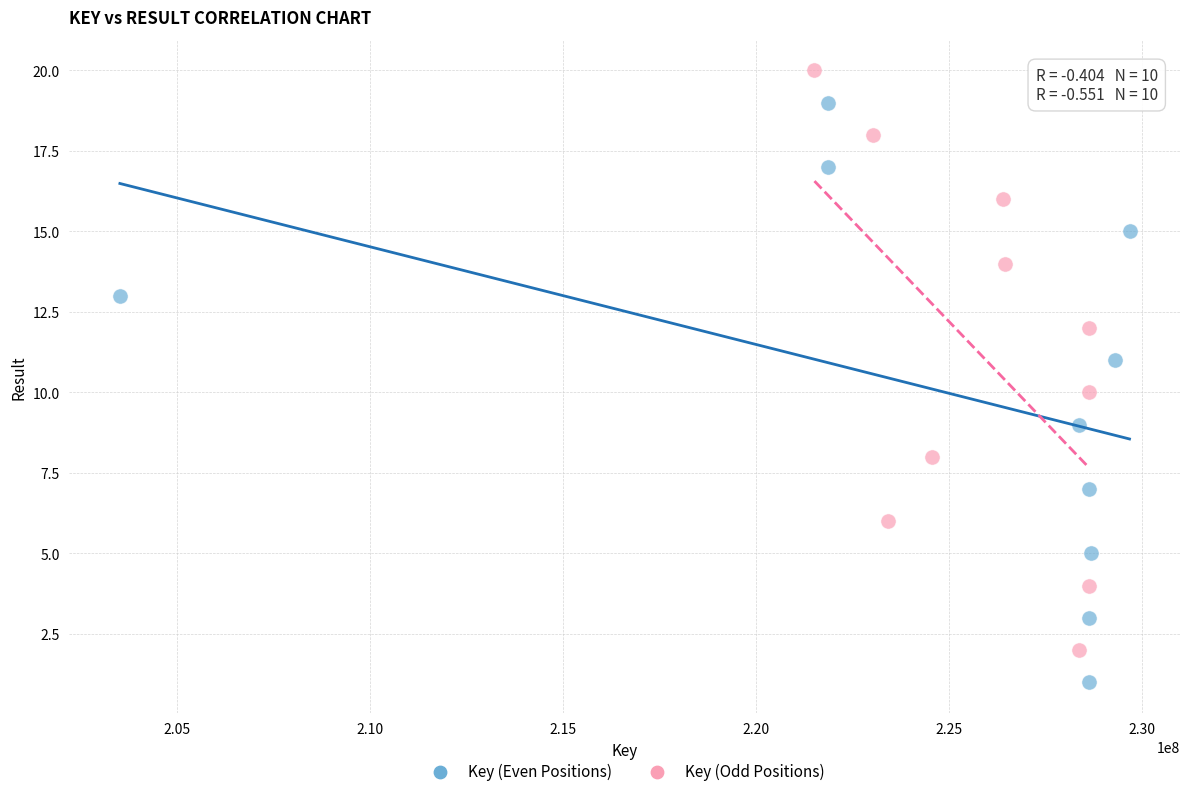

Which series contains the lowest Y value?

Key (Even Positions)